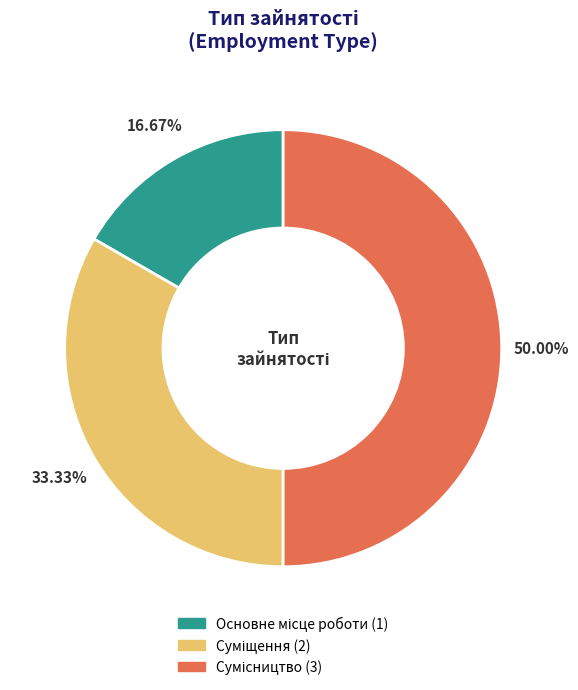

Count the number of slices in the pie.

3